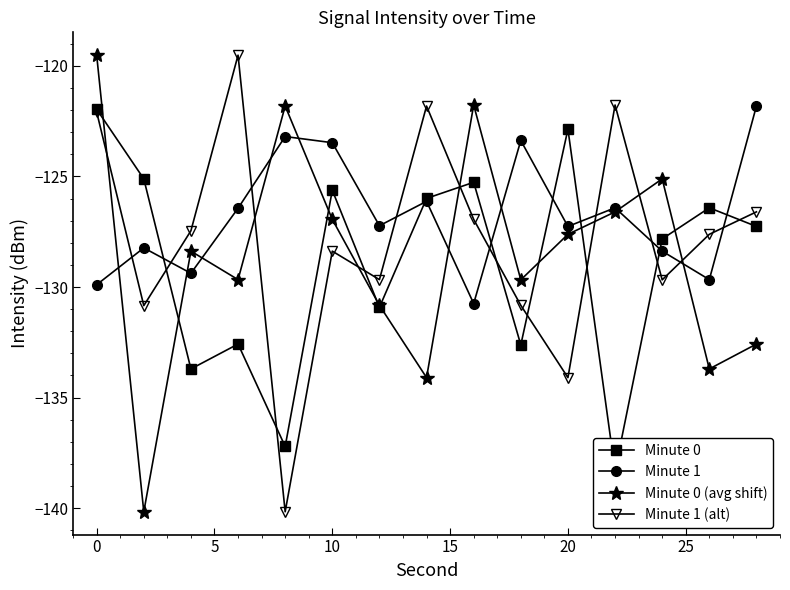

How many times do Minute 1 (alt) and Minute 1 cross each other?

9